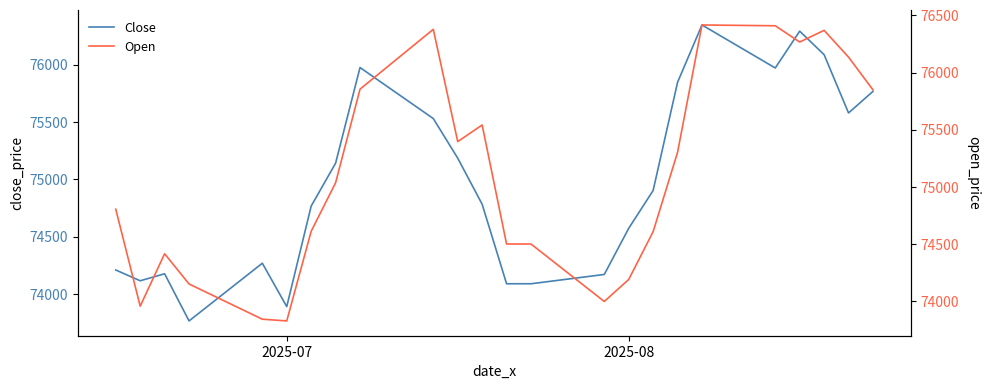

The value of Close at 2025-07 is 73891. True or false?

True